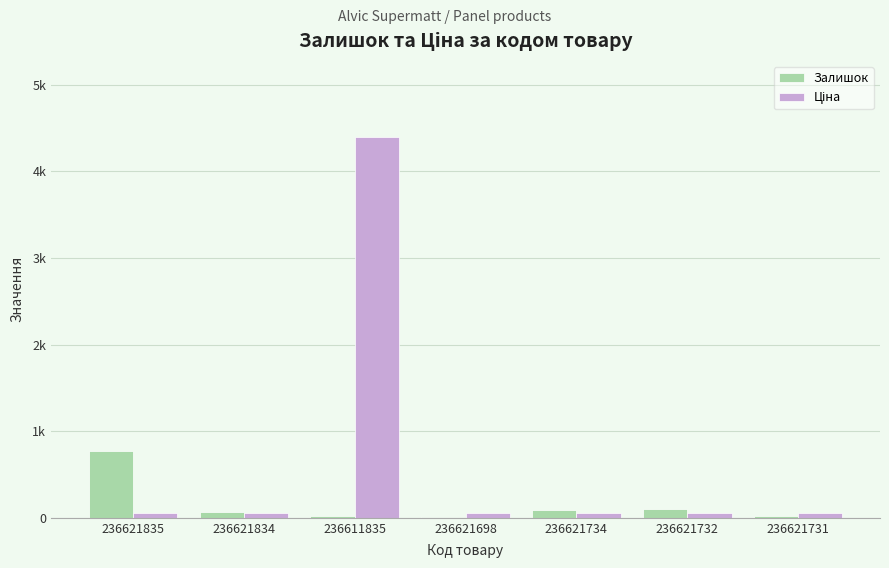

Does the chart contain stacked bars?

No